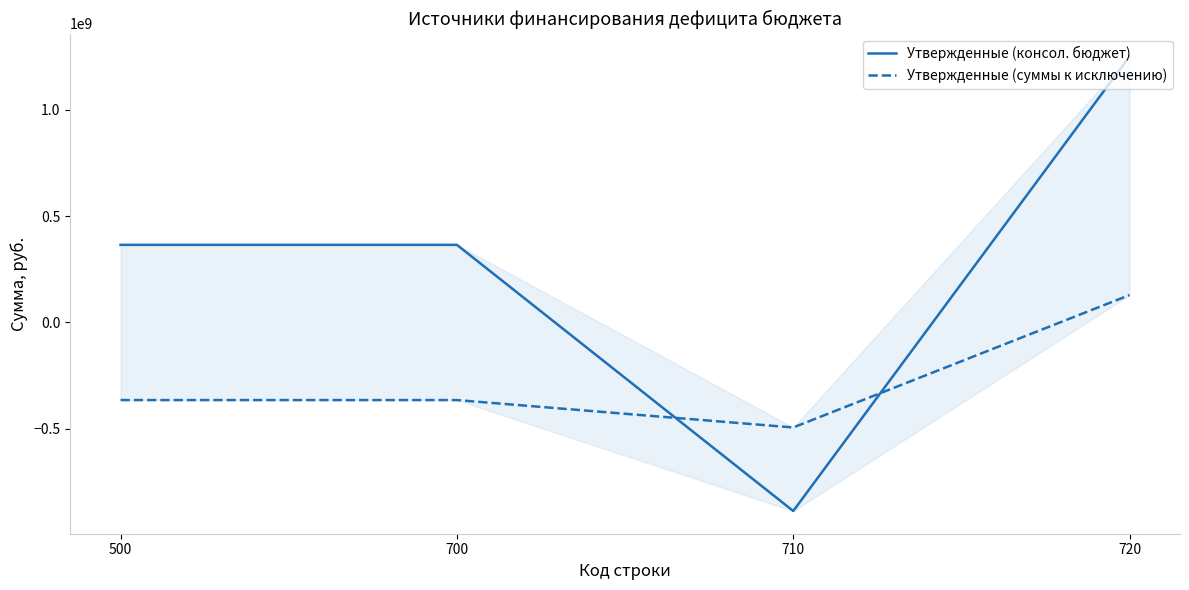

What is the value of the Утвержденные (суммы к исключению) point at the 4th from the left?

128845584.0